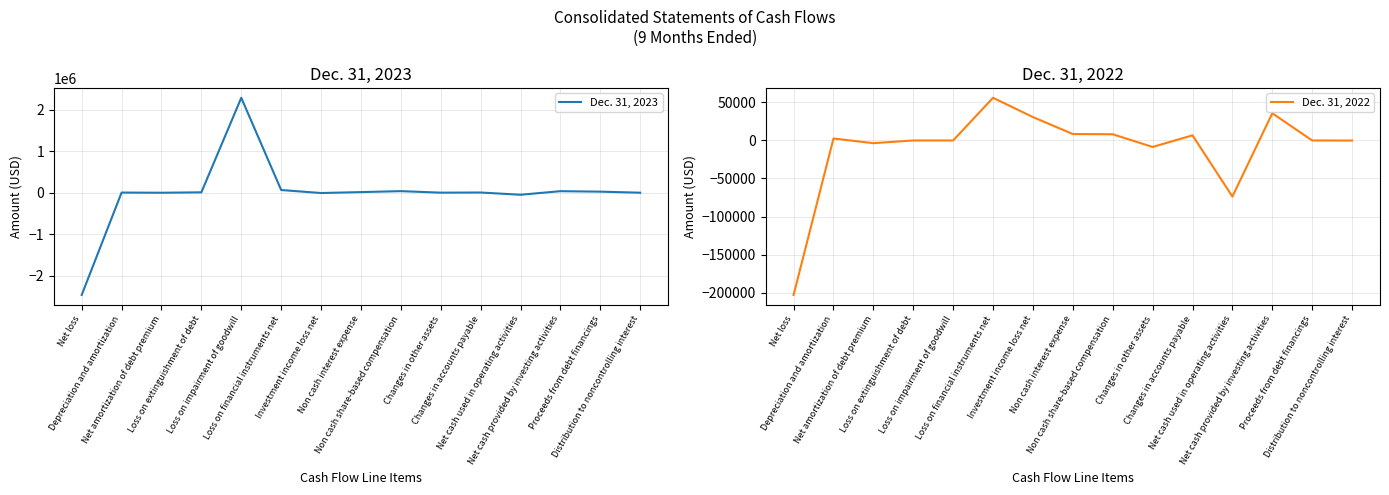

What is the difference between the highest and lowest values at Depreciation and amortization?

461